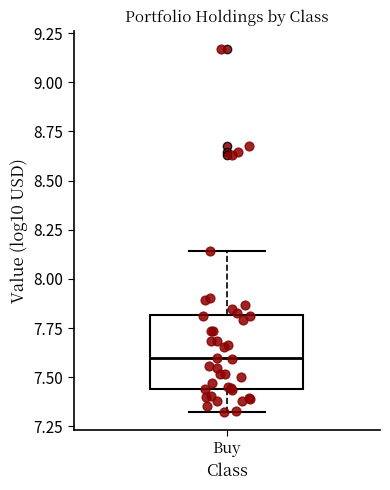

Where is the upper edge of the box for Buy on the y-axis? The values are not printed on the chart, so give them approximately, as read against the axis.

7.80